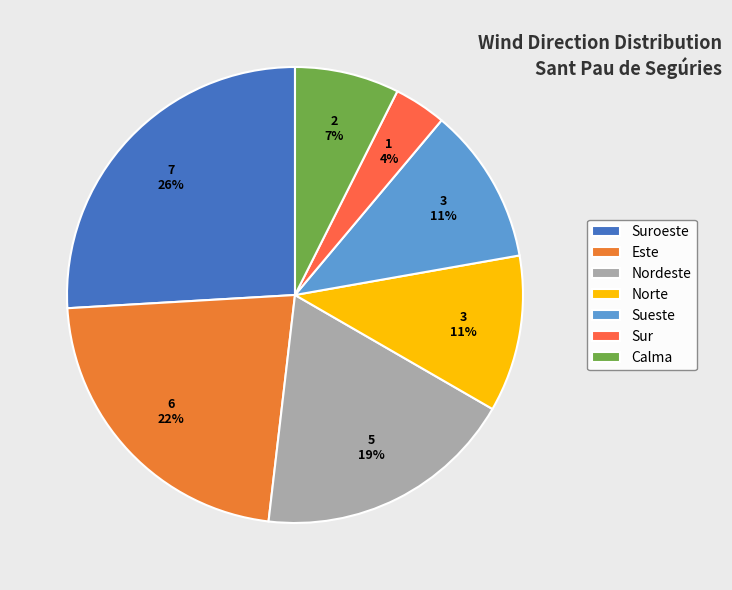

Is Norte the majority of the pie?

No